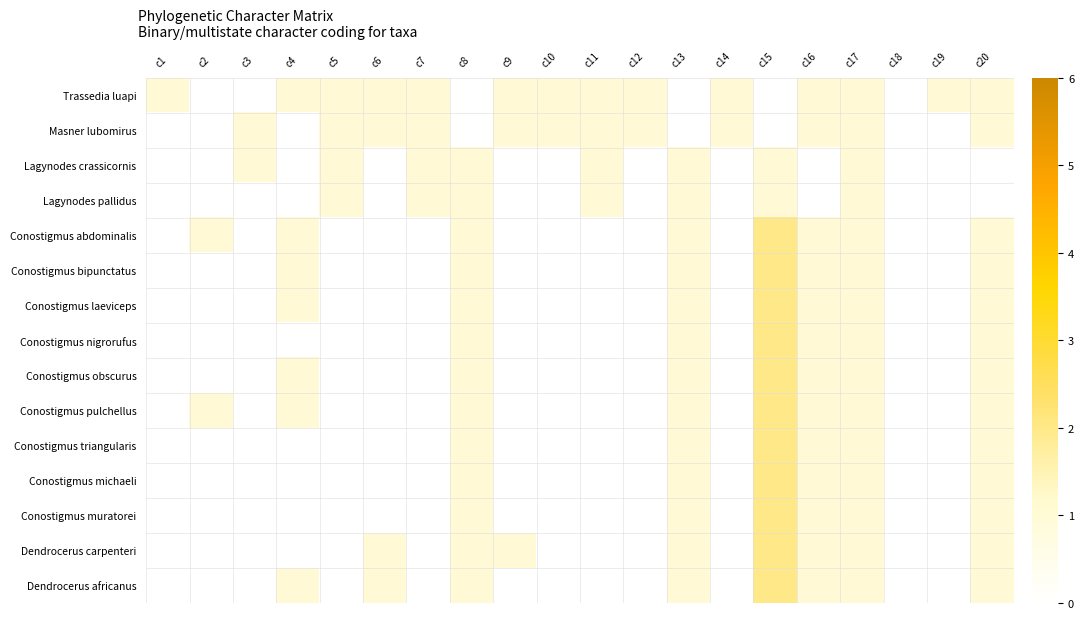

At which category does the chart reach its minimum across all series?

c2